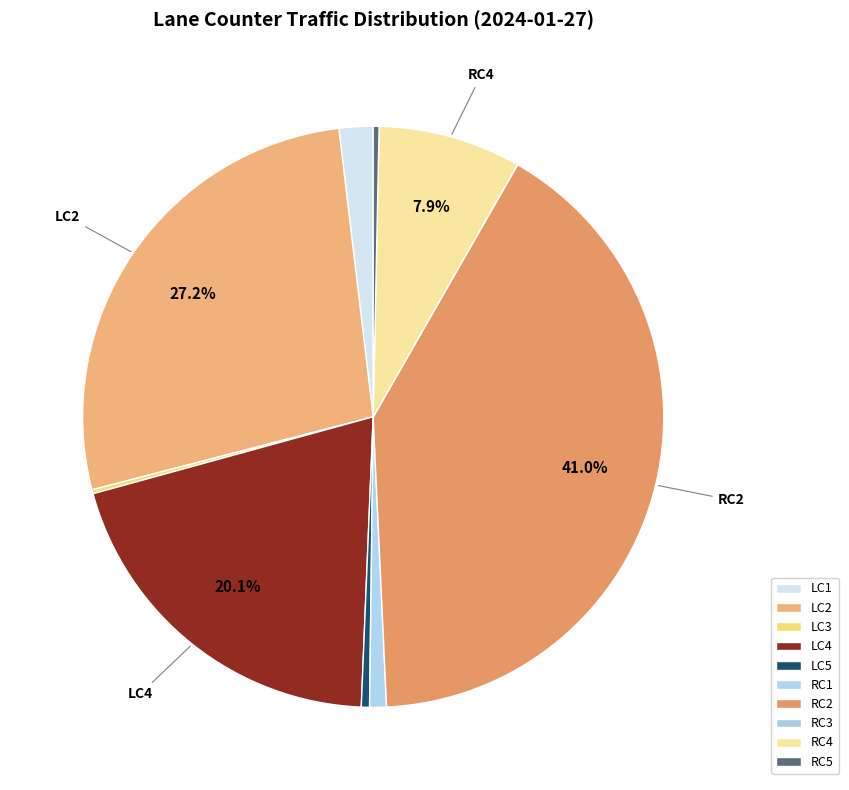

True or false: LC5 accounts for 1% of the total.

False